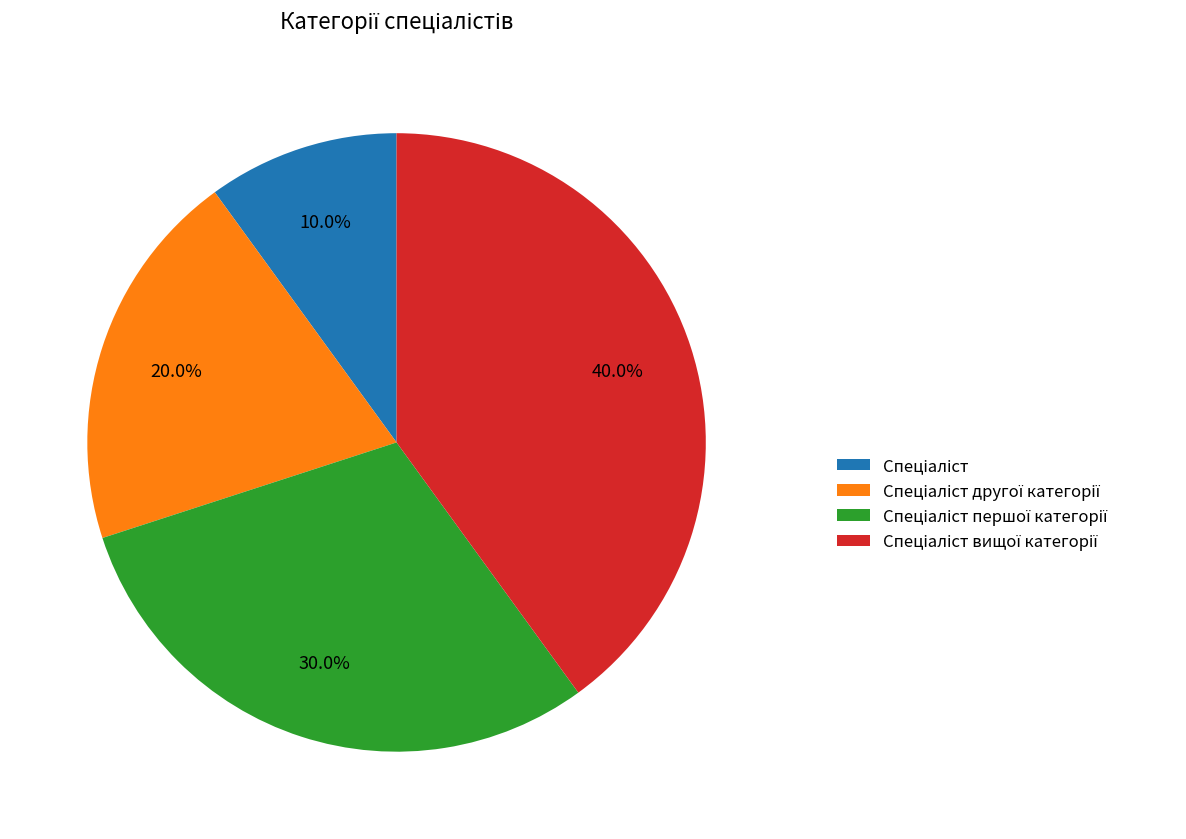

Does any single category account for the majority?

No